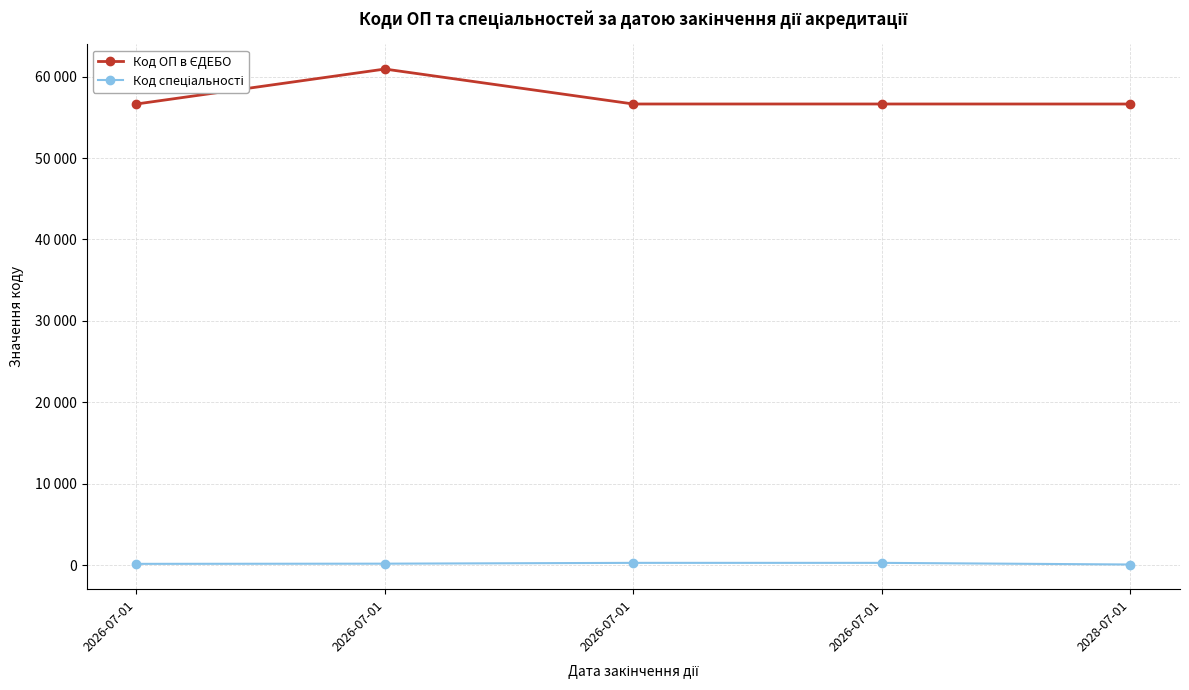

True or false: Код спеціальності and Код ОП в ЄДЕБО cross at least once.

False